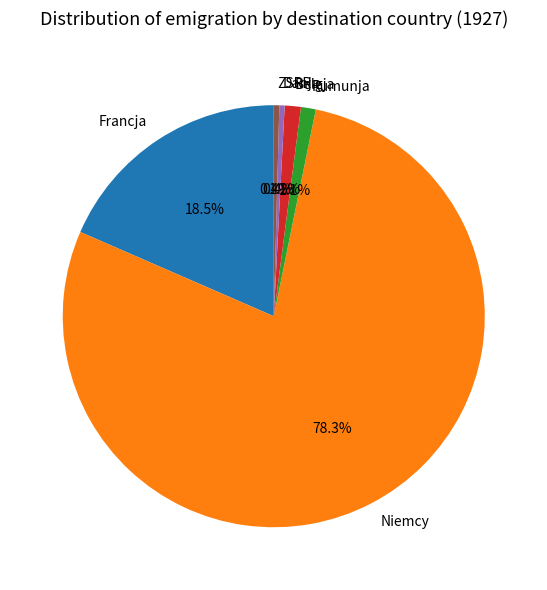

How many segments does this pie chart have?

6